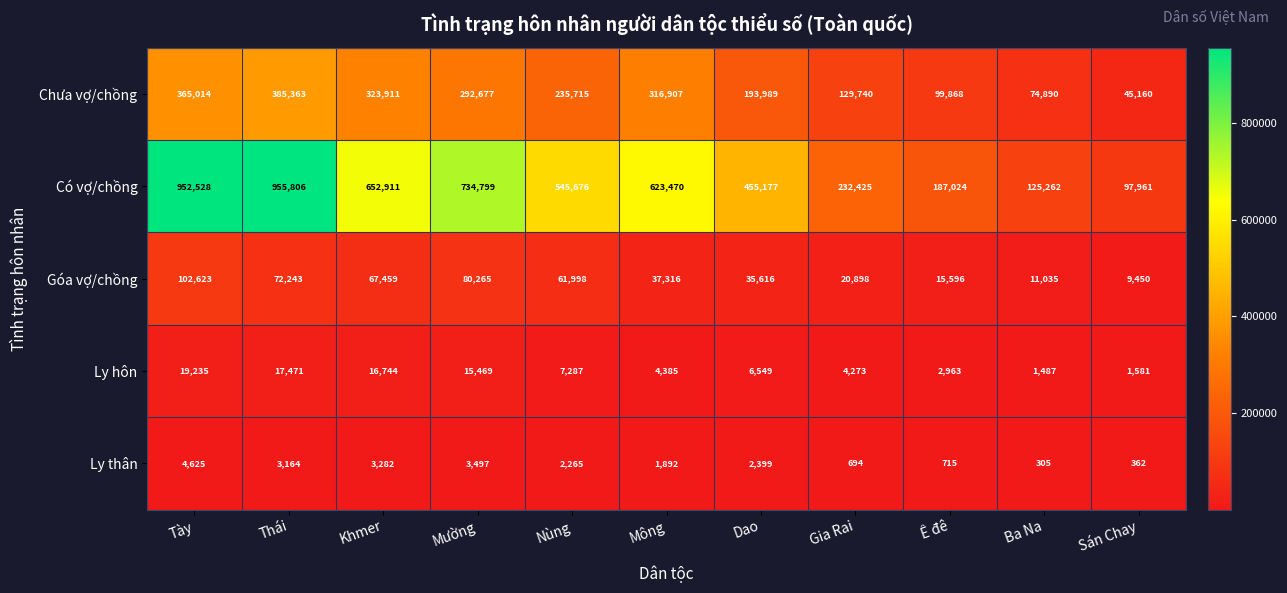

At Ê đê, list the series in order from largest to smallest.

Có vợ/chồng, Chưa vợ/chồng, Góa vợ/chồng, Ly hôn, Ly thân